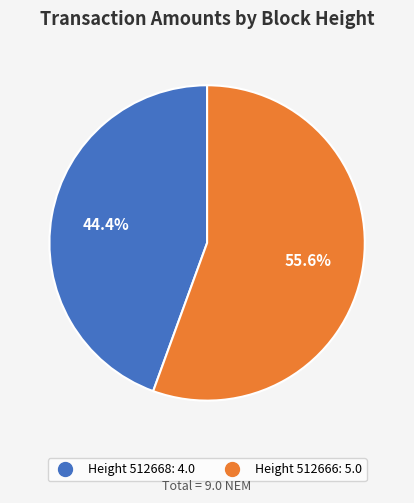

Which slice represents more than half of the pie?

Height 512666